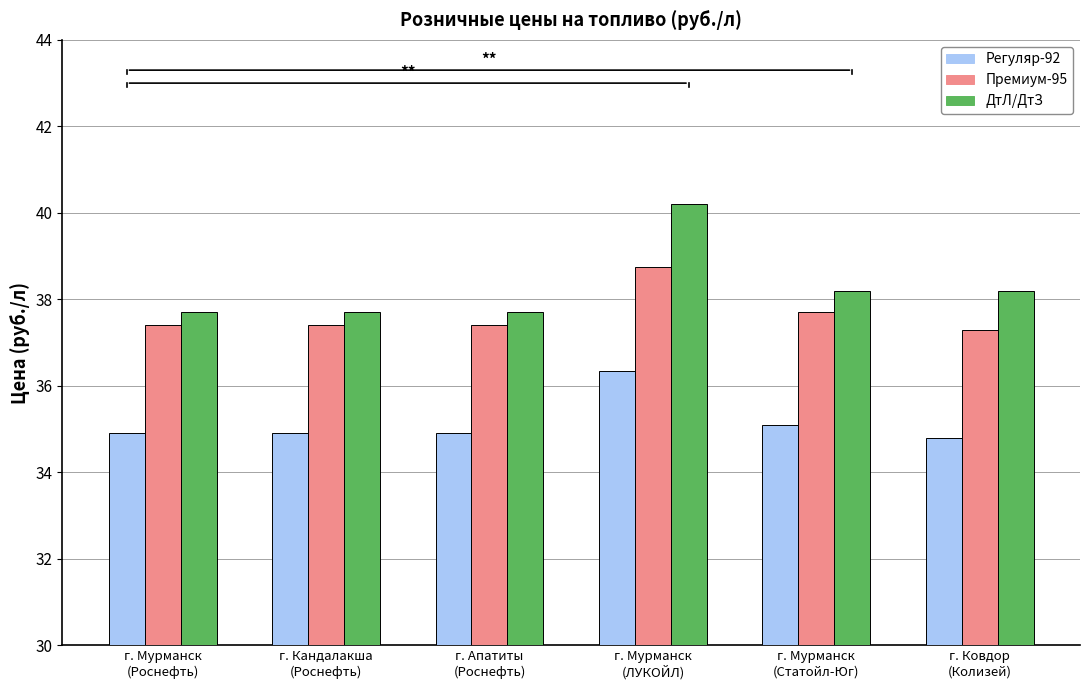

List the series in order of their peak value, lowest first.

Регуляр-92, Премиум-95, ДтЛ/ДтЗ